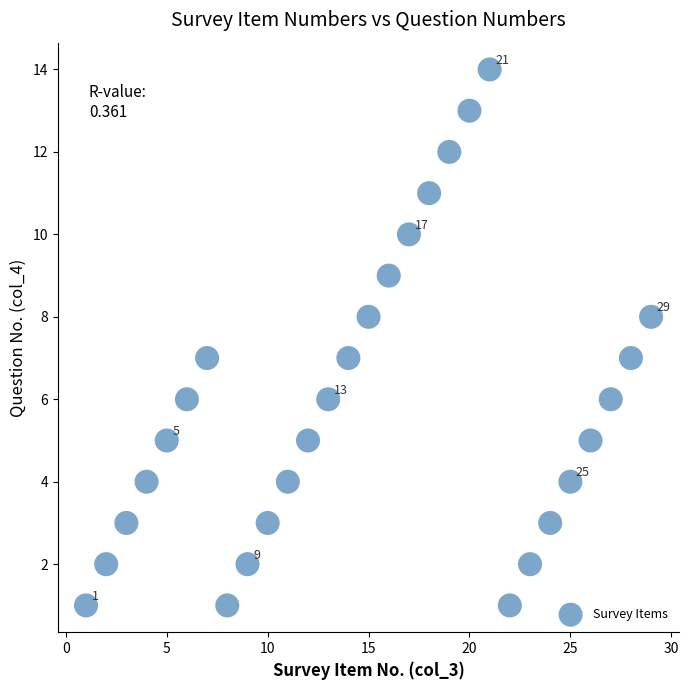

What is the range of Y values (max minus min)?

13